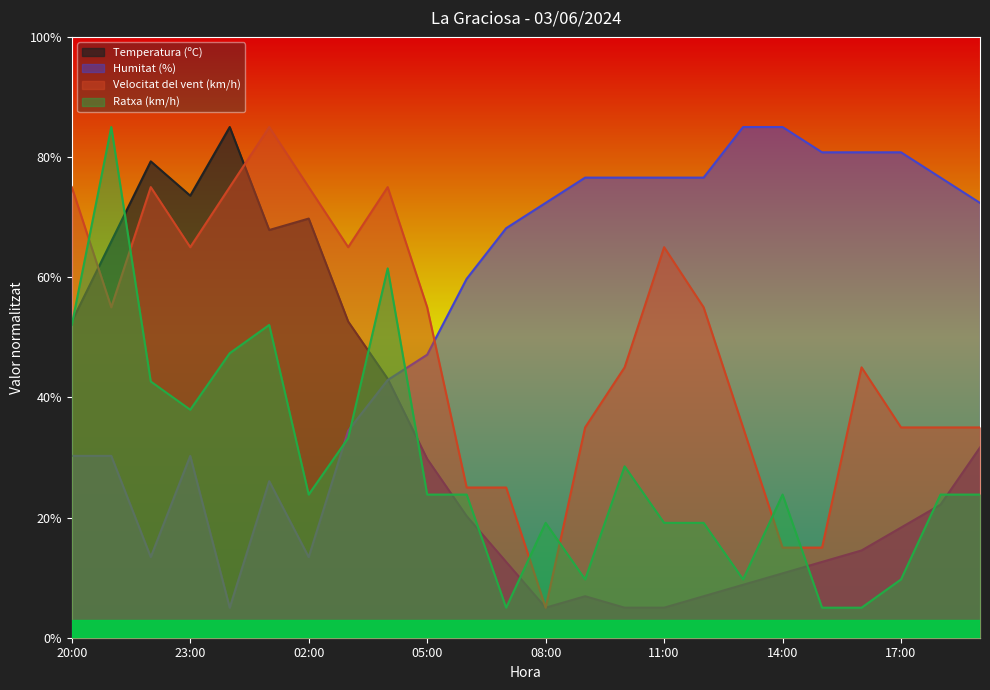

Which series changed the most between 01:00 and 19:00?

Velocitat del vent (km/h)